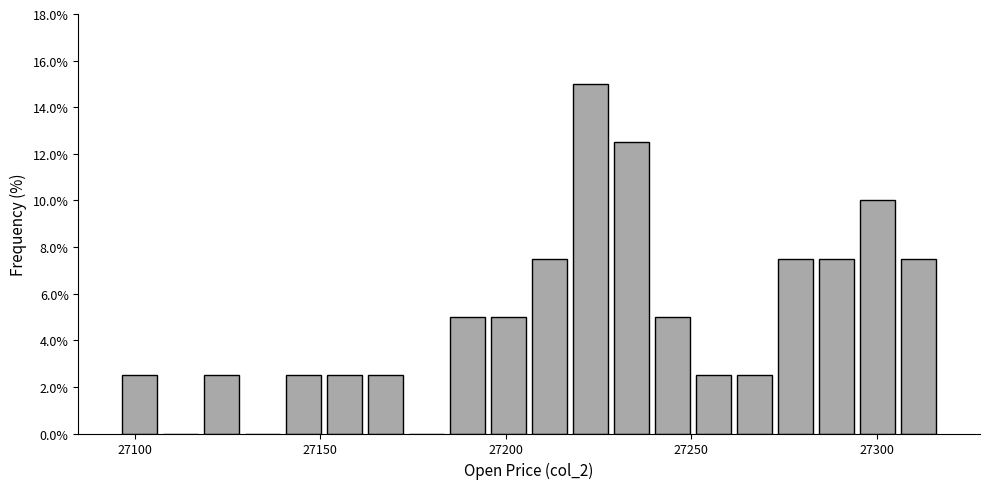

Around what value on the x-axis is the tallest bar? Give the approximate position of its centre, as read against the axis.

27225